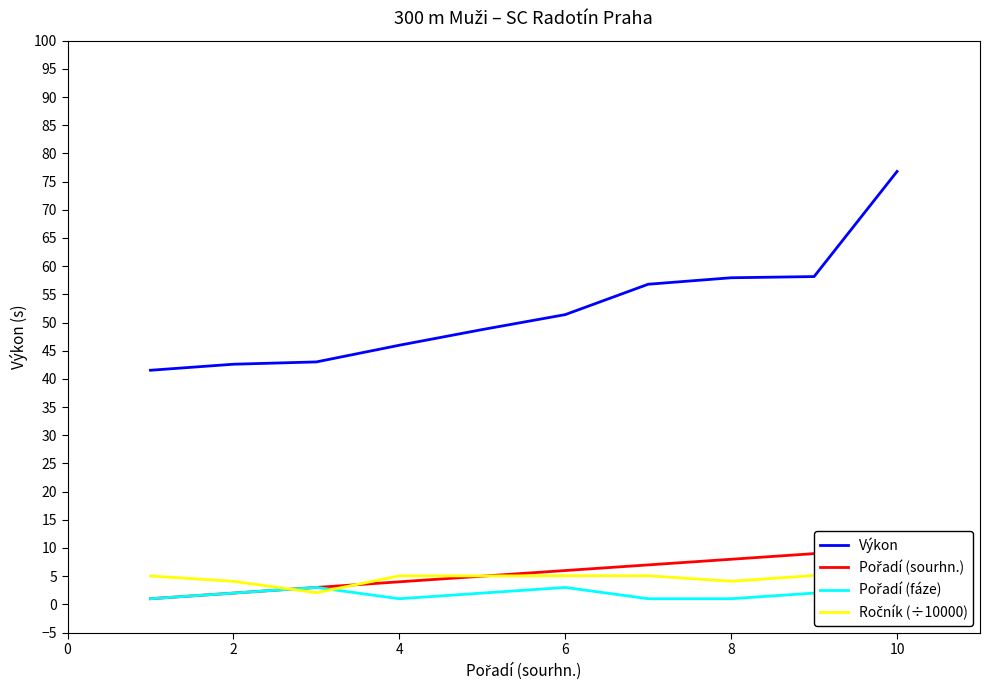

Reading left to right, what are all the values shown in this chart?

Výkon: 41.5	42.6	43.0	46.0	48.8	51.4	56.8	57.9	58.1	76.8
Pořadí (sourhn.): 1.0	2.0	3.0	4.0	5.0	6.0	7.0	8.0	9.0	10.0
Pořadí (fáze): 1.0	2.0	3.0	1.0	2.0	3.0	1.0	1.0	2.0	2.0
Ročník (÷10000): 5.0	4.1	2.1	5.1	5.0	5.1	5.1	4.1	5.1	5.1